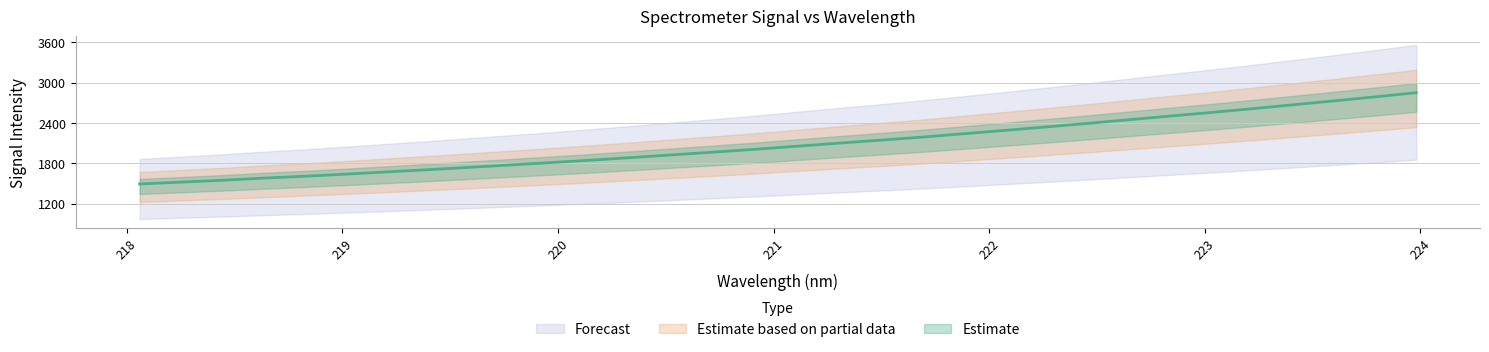

Count the number of values greater than 2055.

16